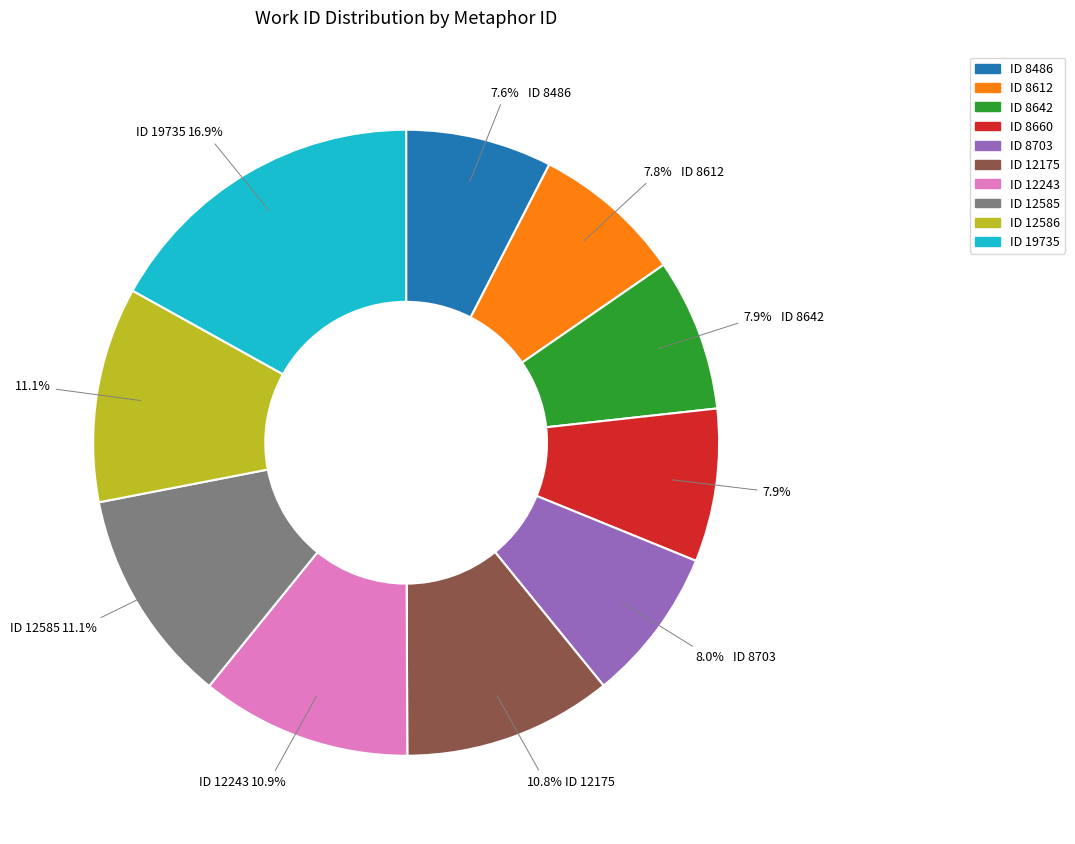

Is there a majority slice in this chart?

No